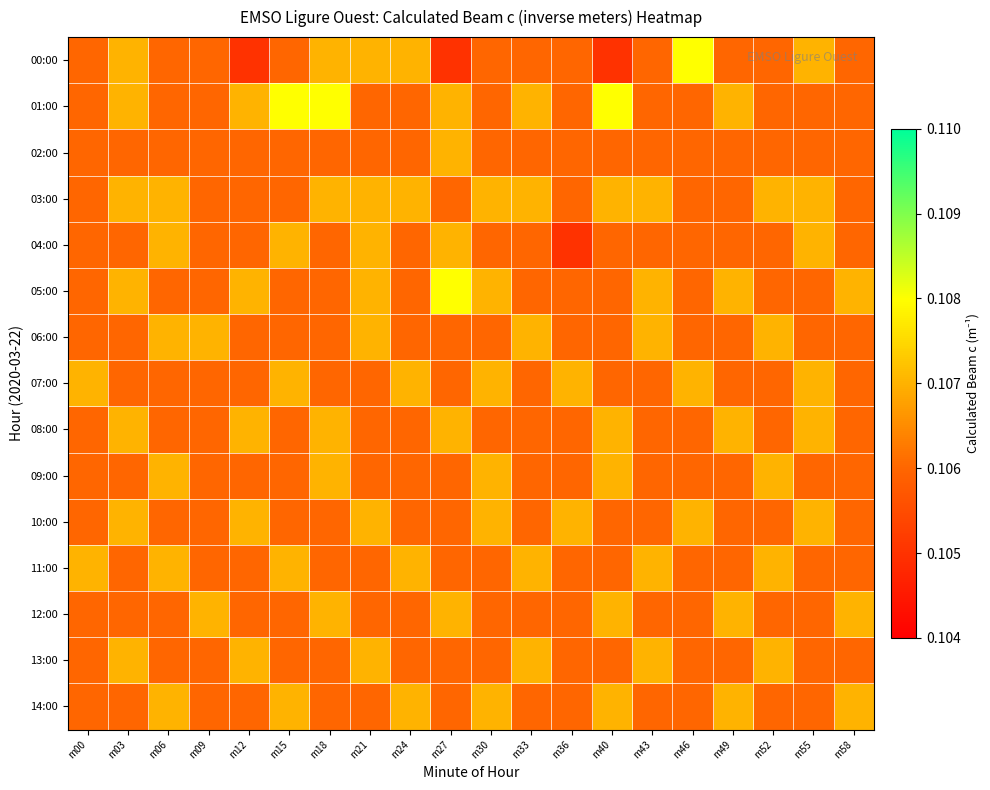

Count the number of data series in this chart.

15